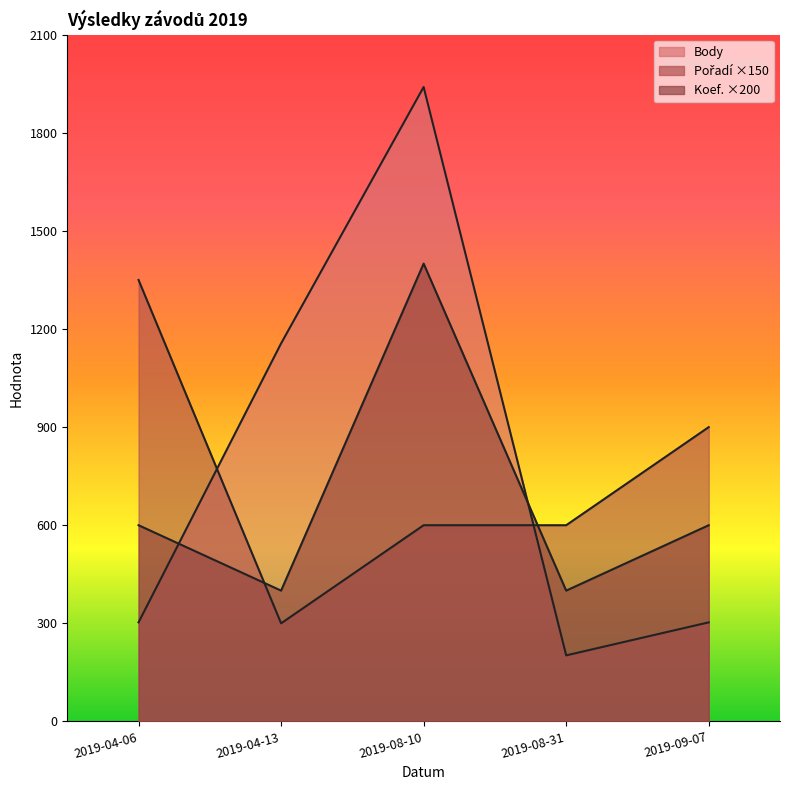

What value does the Koef. series have at 2019-08-31, to the nearest 10?

400